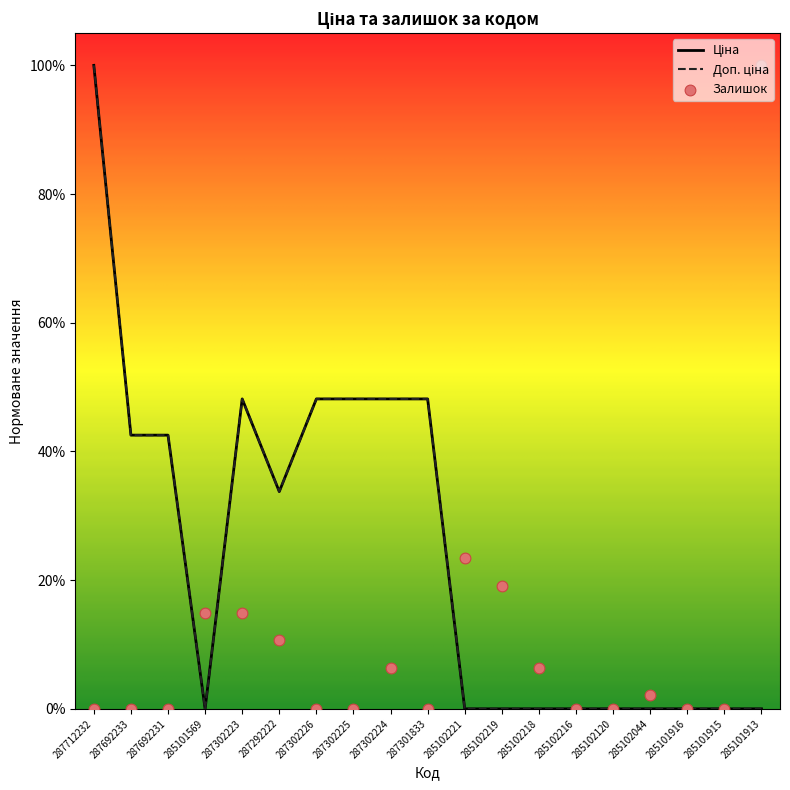

Which series contains the lowest Y value?

Ціна